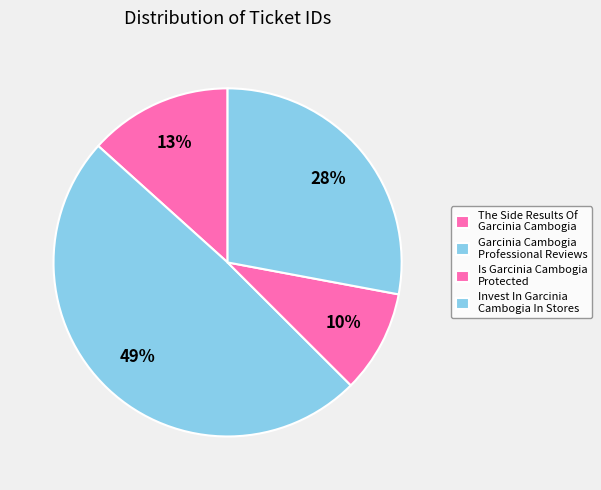

Rank the categories by value from highest to lowest.

Garcinia Cambogia Professional Reviews, Invest In Garcinia Cambogia In Stores, The Side Results Of Garcinia Cambogia, Is Garcinia Cambogia Protected